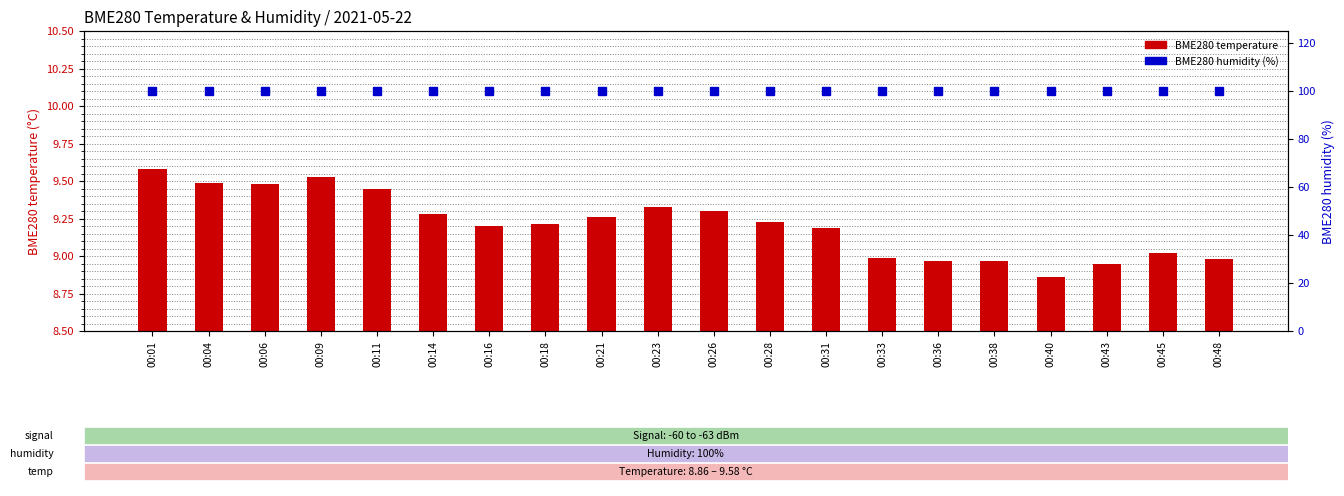

Does the chart contain any negative values?

No